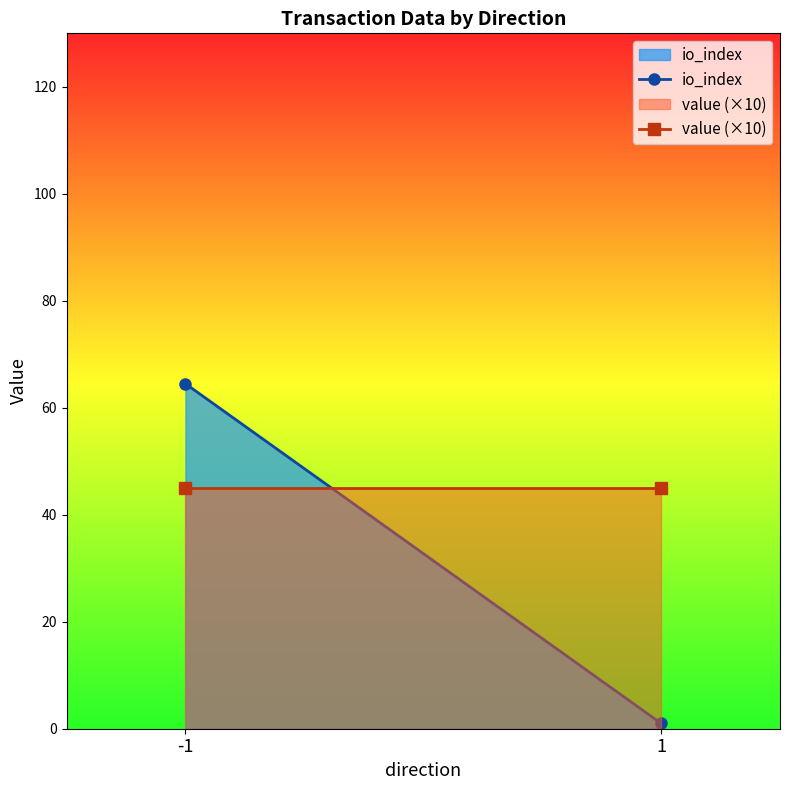

List the series in order of their peak value, lowest first.

value (×10), io_index